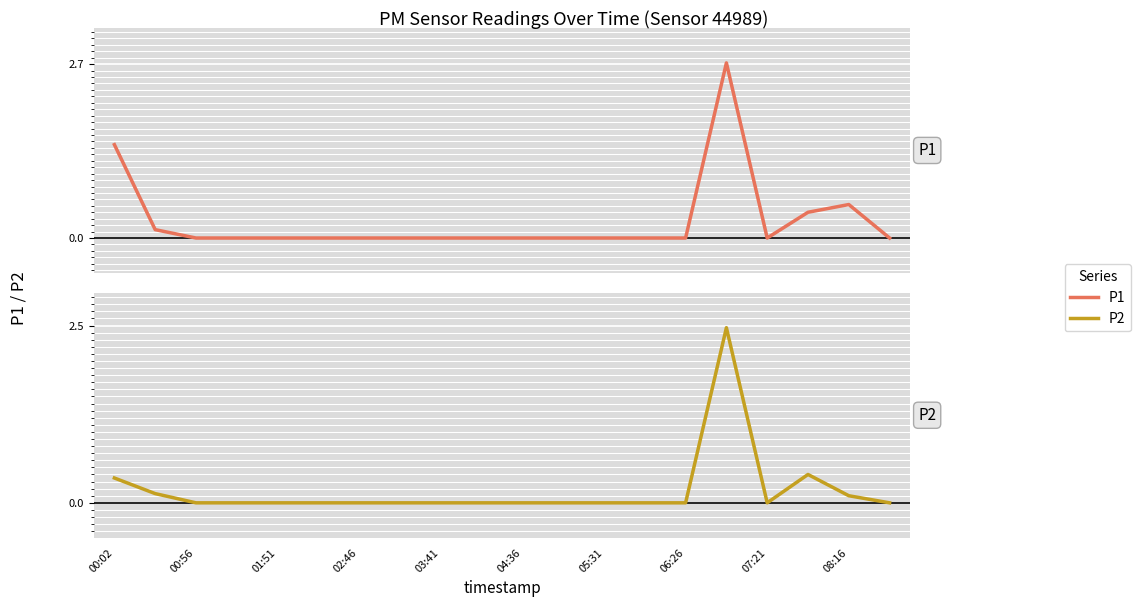

What is the difference between the second highest and minimum values in the P1 series?

1.4